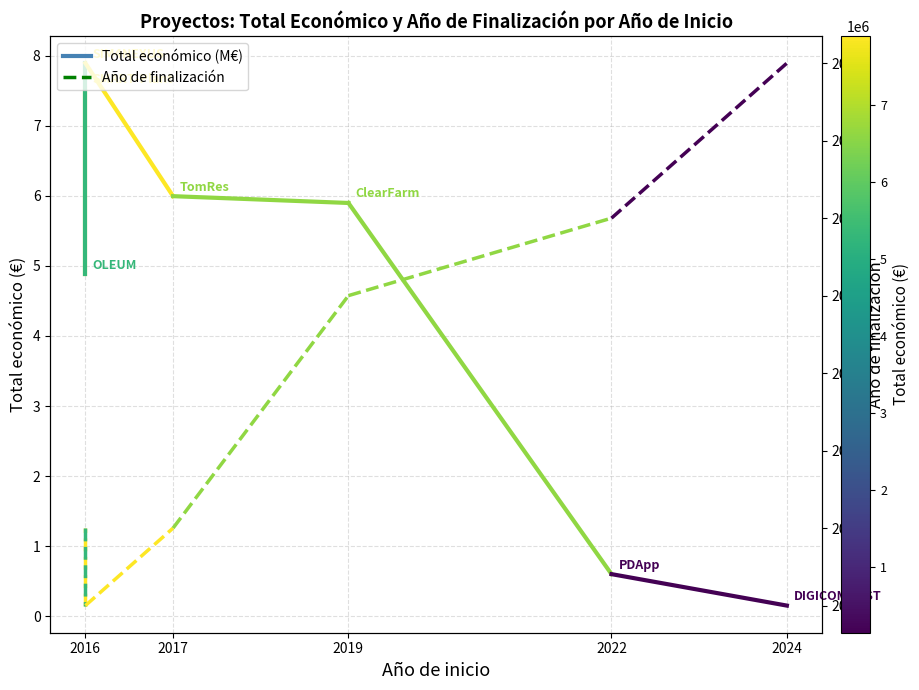

How many categories are shown in the chart?

7